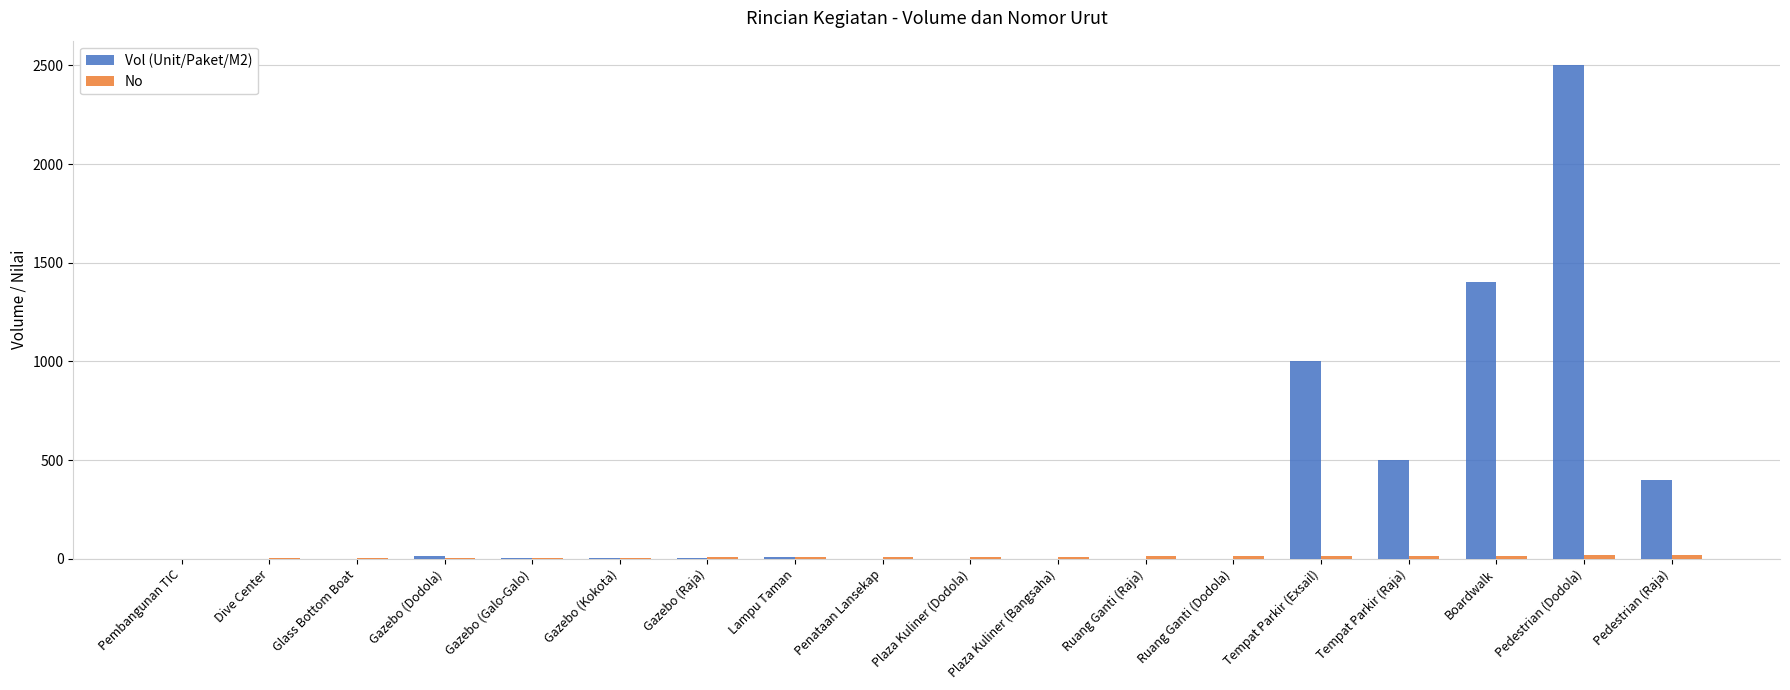

At which category is the sum across all series the highest?

Pedestrian (Dodola)